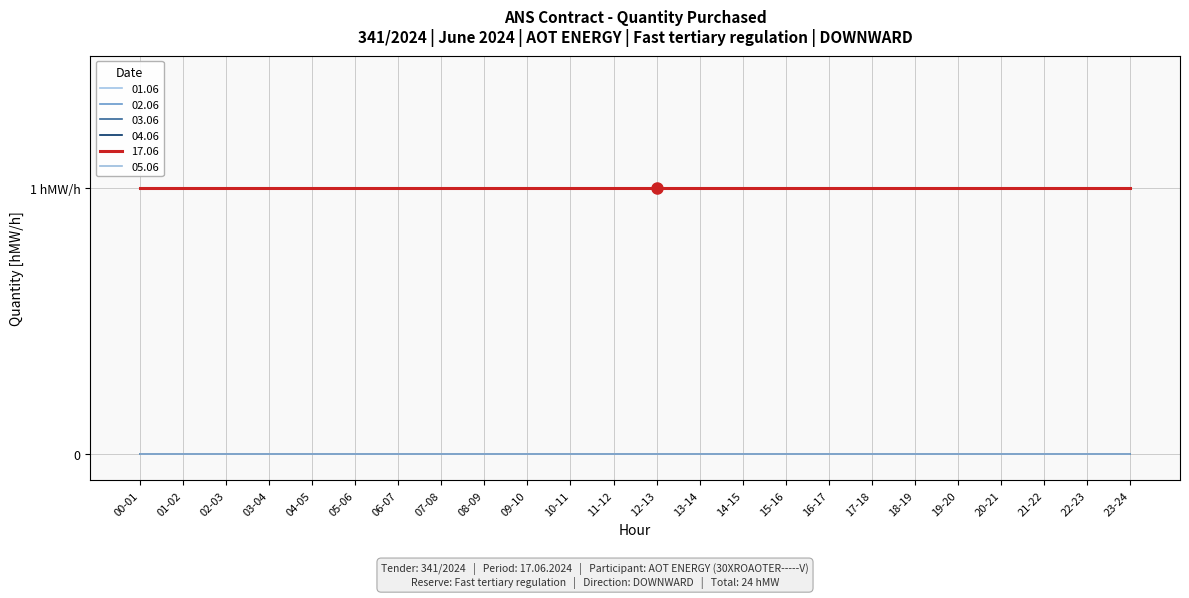

Which label corresponds to the largest value in the chart?

00-01